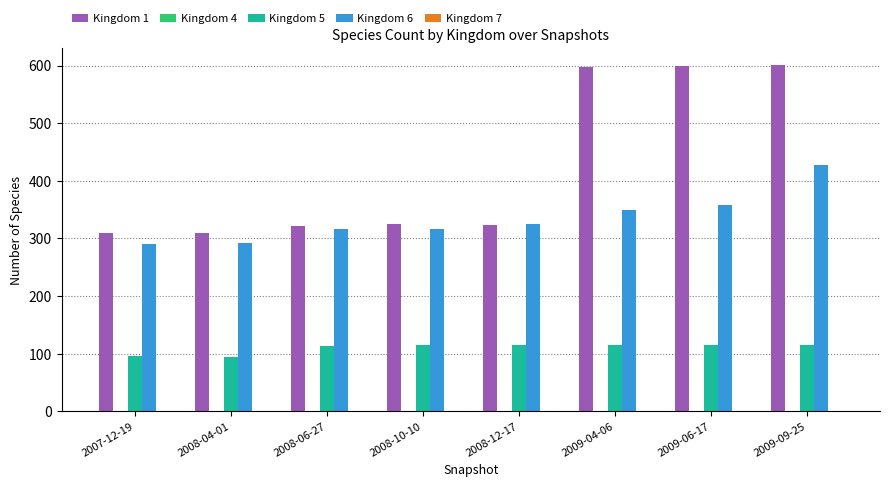

The value of Kingdom 5 at 2008-06-27 is 114. True or false?

True